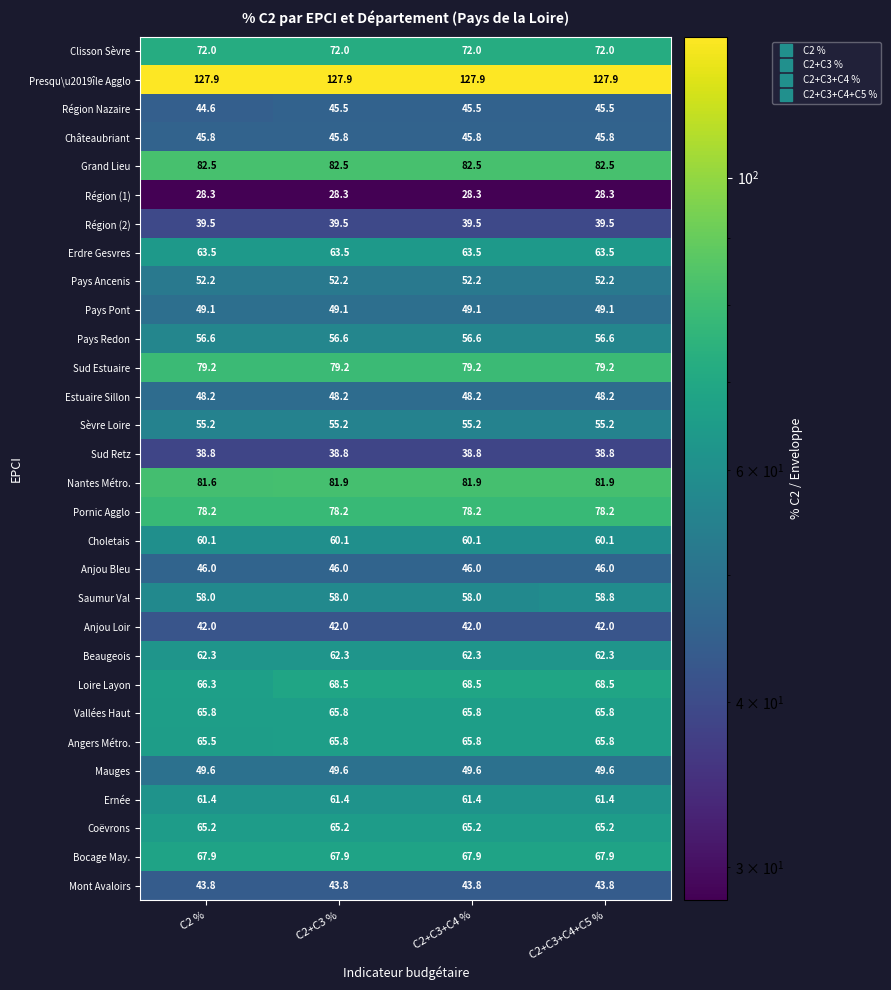

The Pornic Agglo series shows 78.2 at C2+C3+C4+C5 %. True or false?

True